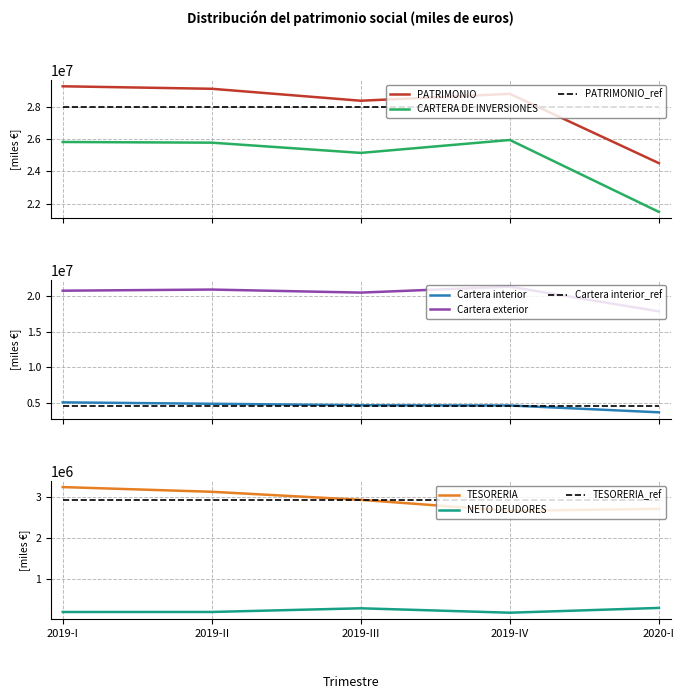

What is the total value across all series at 2019-III?

81866757